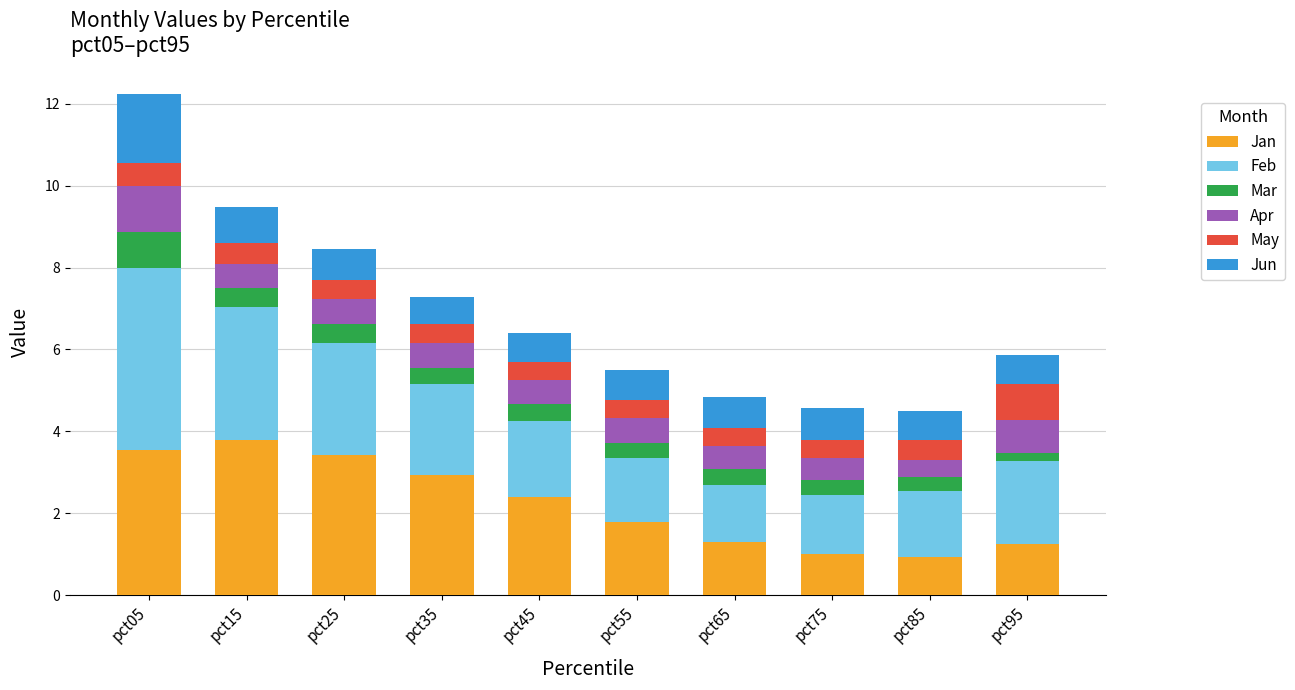

The Jan series shows 1.0 at pct35. True or false?

False